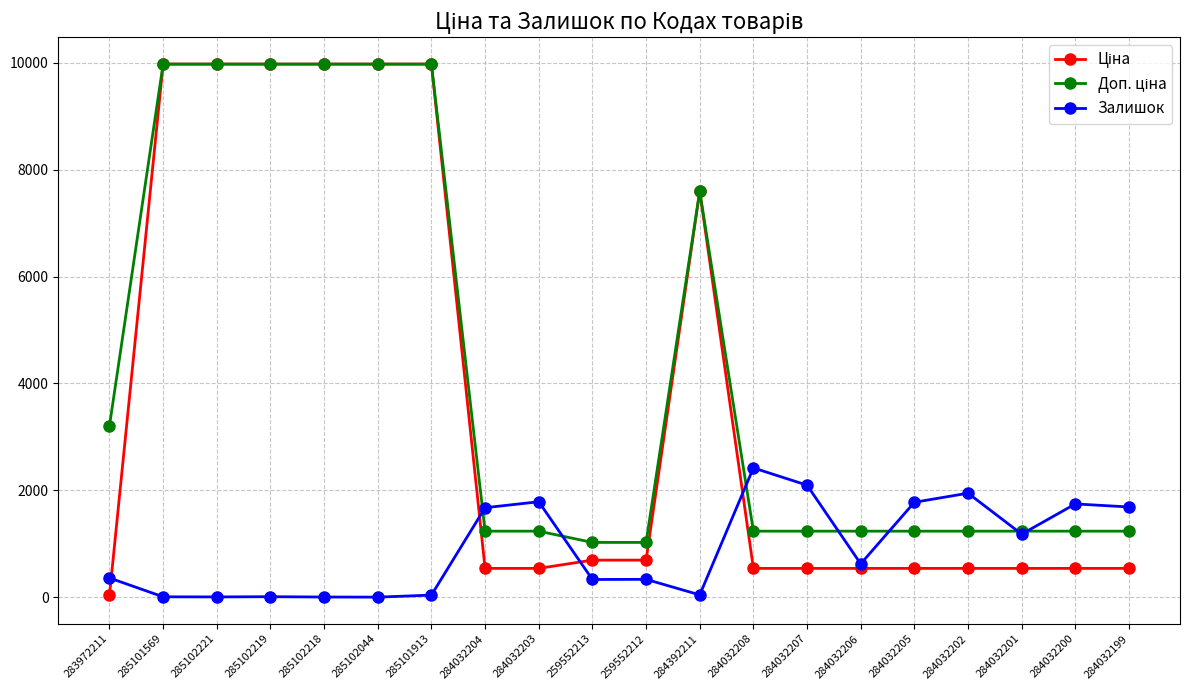

What is the value of the Залишок point at the 8th from the left?

1674.0